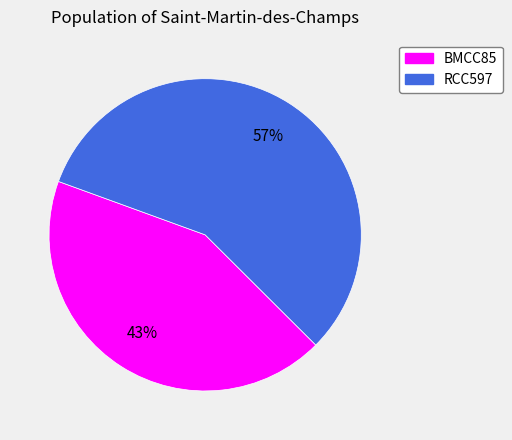

To the nearest percent, what is the average slice percentage?

50%